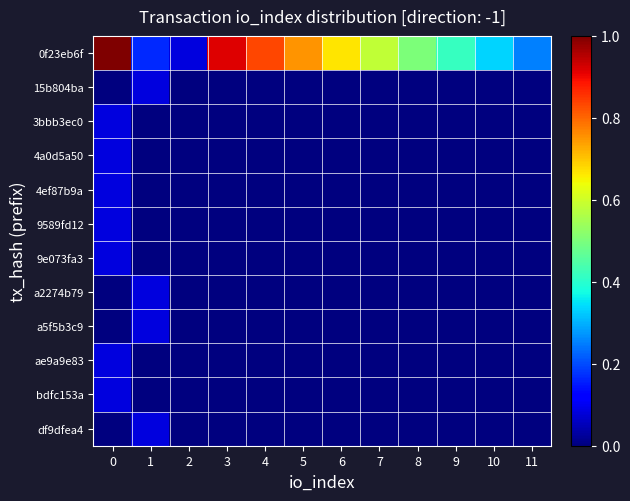

Reading left to right, list all the values displayed in this chart.

0f23eb6f: 0=1.0	1=0.2	2=0.1	3=0.9	4=0.8	5=0.8	6=0.7	7=0.6	8=0.5	9=0.4	10=0.3	11=0.2
15b804ba: 0=0.0	1=0.1	2=0.0	3=0.0	4=0.0	5=0.0	6=0.0	7=0.0	8=0.0	9=0.0	10=0.0	11=0.0
3bbb3ec0: 0=0.1	1=0.0	2=0.0	3=0.0	4=0.0	5=0.0	6=0.0	7=0.0	8=0.0	9=0.0	10=0.0	11=0.0
4a0d5a50: 0=0.1	1=0.0	2=0.0	3=0.0	4=0.0	5=0.0	6=0.0	7=0.0	8=0.0	9=0.0	10=0.0	11=0.0
4ef87b9a: 0=0.1	1=0.0	2=0.0	3=0.0	4=0.0	5=0.0	6=0.0	7=0.0	8=0.0	9=0.0	10=0.0	11=0.0
9589fd12: 0=0.1	1=0.0	2=0.0	3=0.0	4=0.0	5=0.0	6=0.0	7=0.0	8=0.0	9=0.0	10=0.0	11=0.0
9e073fa3: 0=0.1	1=0.0	2=0.0	3=0.0	4=0.0	5=0.0	6=0.0	7=0.0	8=0.0	9=0.0	10=0.0	11=0.0
a2274b79: 0=0.0	1=0.1	2=0.0	3=0.0	4=0.0	5=0.0	6=0.0	7=0.0	8=0.0	9=0.0	10=0.0	11=0.0
a5f5b3c9: 0=0.0	1=0.1	2=0.0	3=0.0	4=0.0	5=0.0	6=0.0	7=0.0	8=0.0	9=0.0	10=0.0	11=0.0
ae9a9e83: 0=0.1	1=0.0	2=0.0	3=0.0	4=0.0	5=0.0	6=0.0	7=0.0	8=0.0	9=0.0	10=0.0	11=0.0
bdfc153a: 0=0.1	1=0.0	2=0.0	3=0.0	4=0.0	5=0.0	6=0.0	7=0.0	8=0.0	9=0.0	10=0.0	11=0.0
df9dfea4: 0=0.0	1=0.1	2=0.0	3=0.0	4=0.0	5=0.0	6=0.0	7=0.0	8=0.0	9=0.0	10=0.0	11=0.0